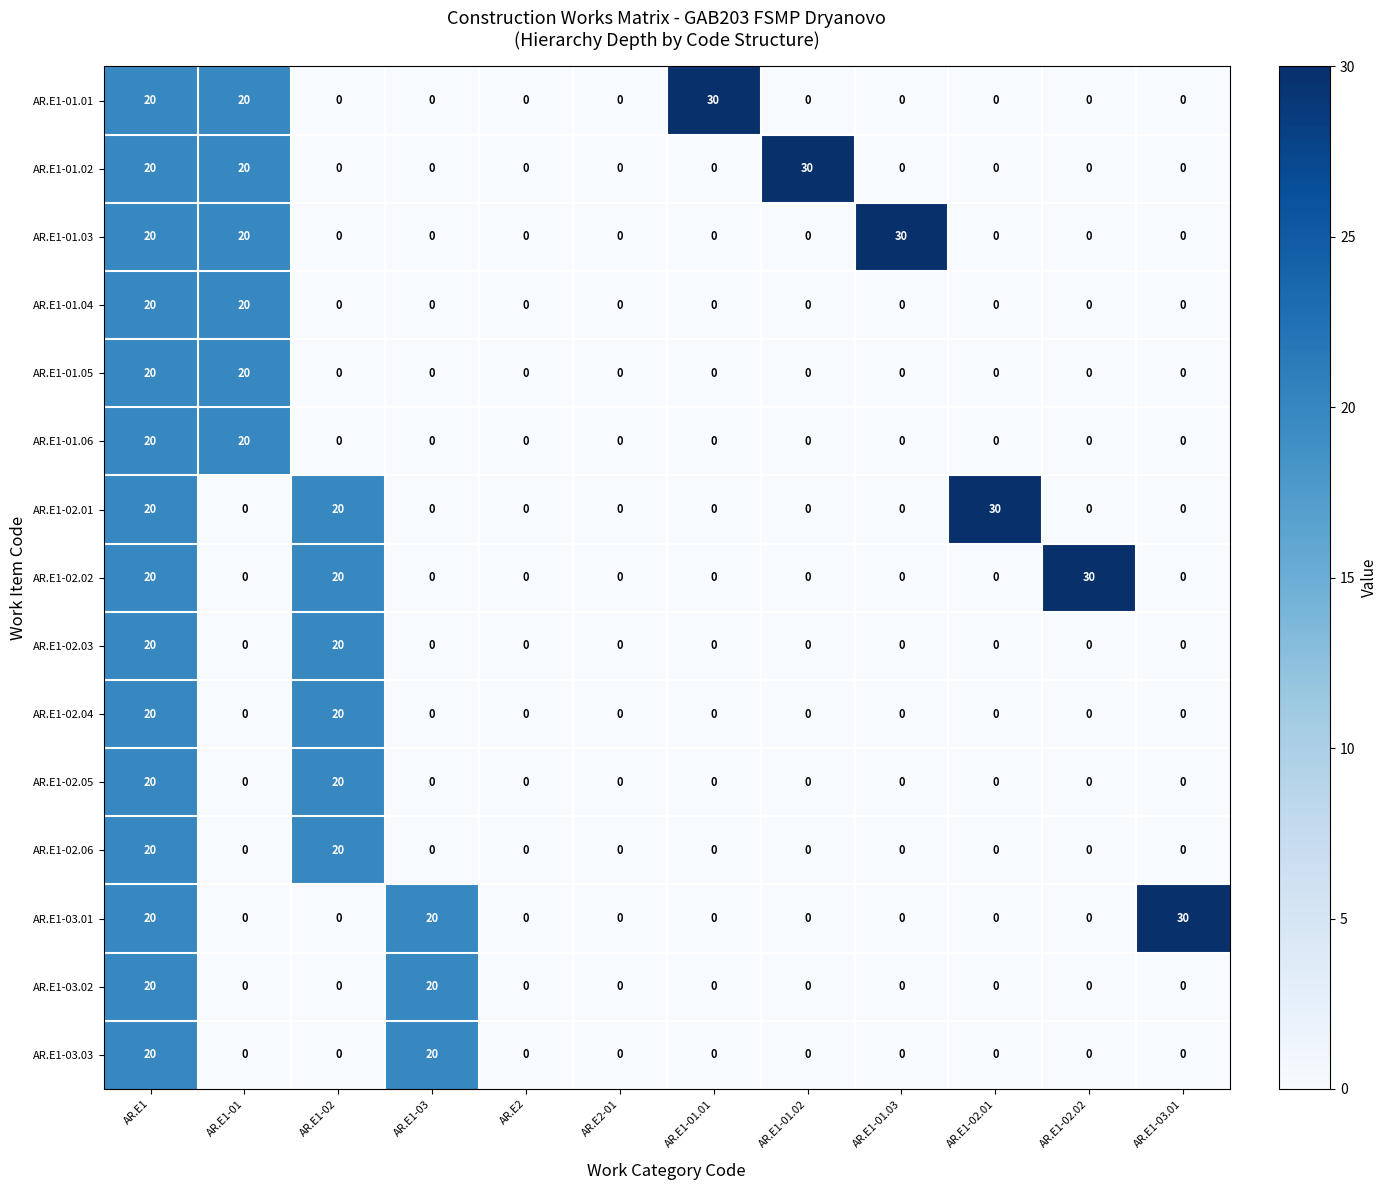

What is the difference between the AR.E1-01.05 values at AR.E2 and AR.E1?

20